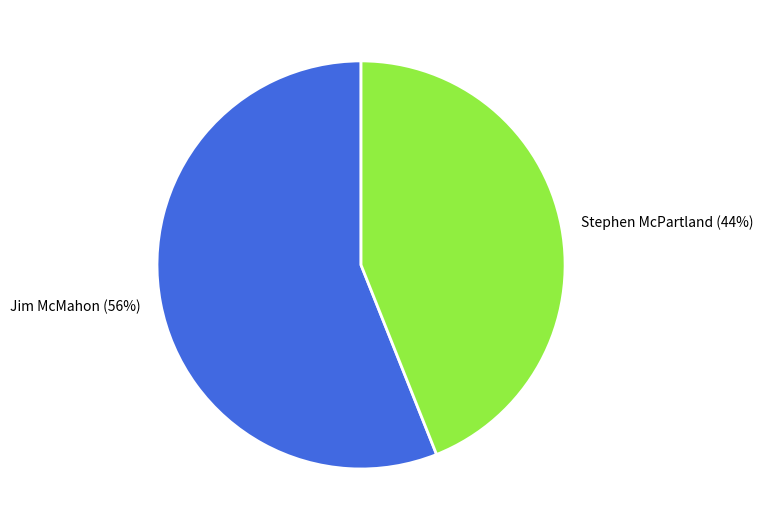

To the nearest percent, what is the difference between the largest and smallest slice percentages?

12%